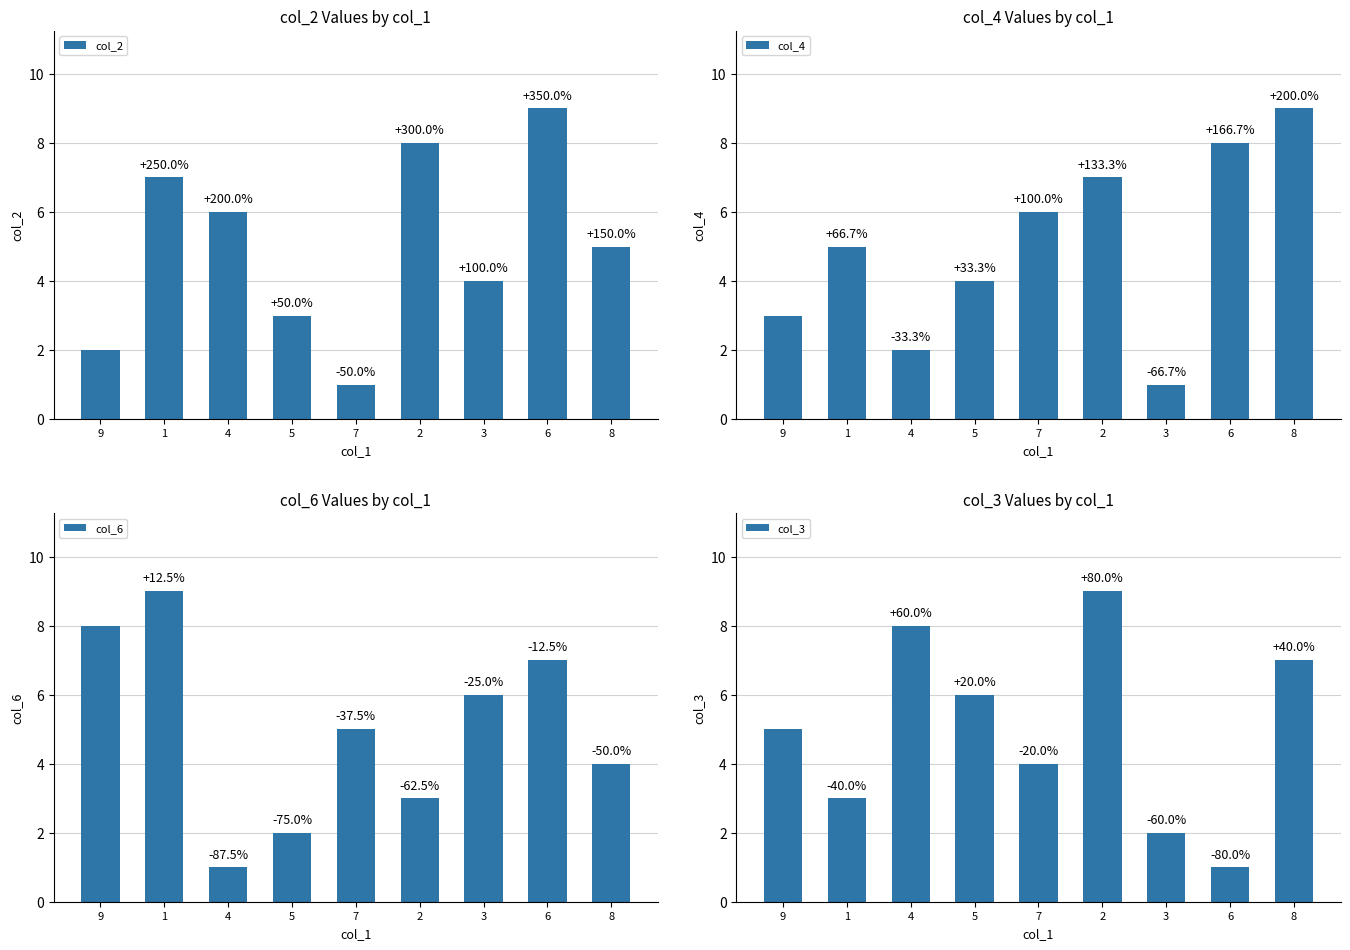

Reading left to right, extract all data points from this chart.

col_2: 2	7	6	3	1	8	4	9	5
col_4: 3	5	2	4	6	7	1	8	9
col_6: 8	9	1	2	5	3	6	7	4
col_3: 5	3	8	6	4	9	2	1	7